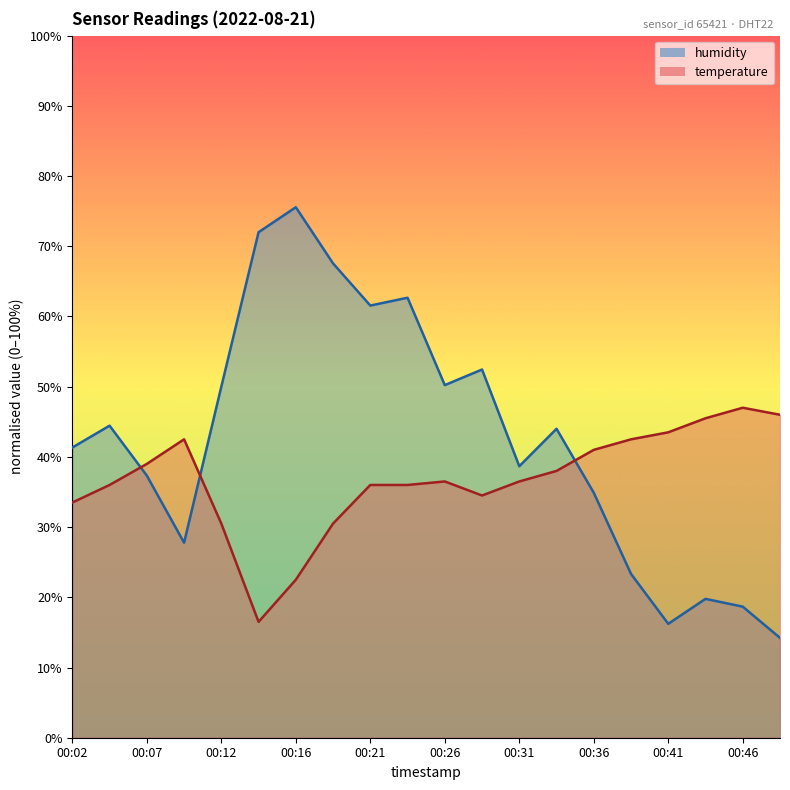

At how many categories does at least one series exceed 24?

20